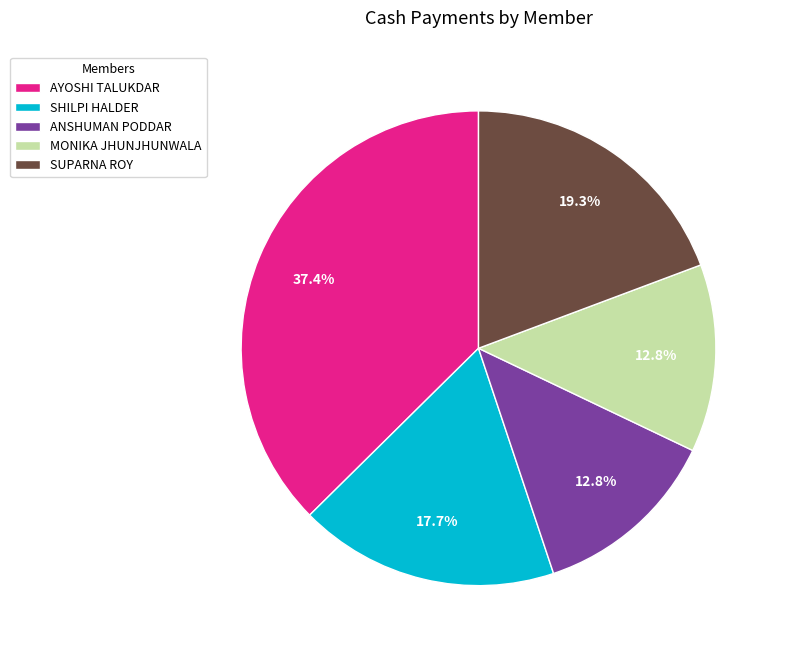

To the nearest percent, what portion does ANSHUMAN PODDAR represent?

13%